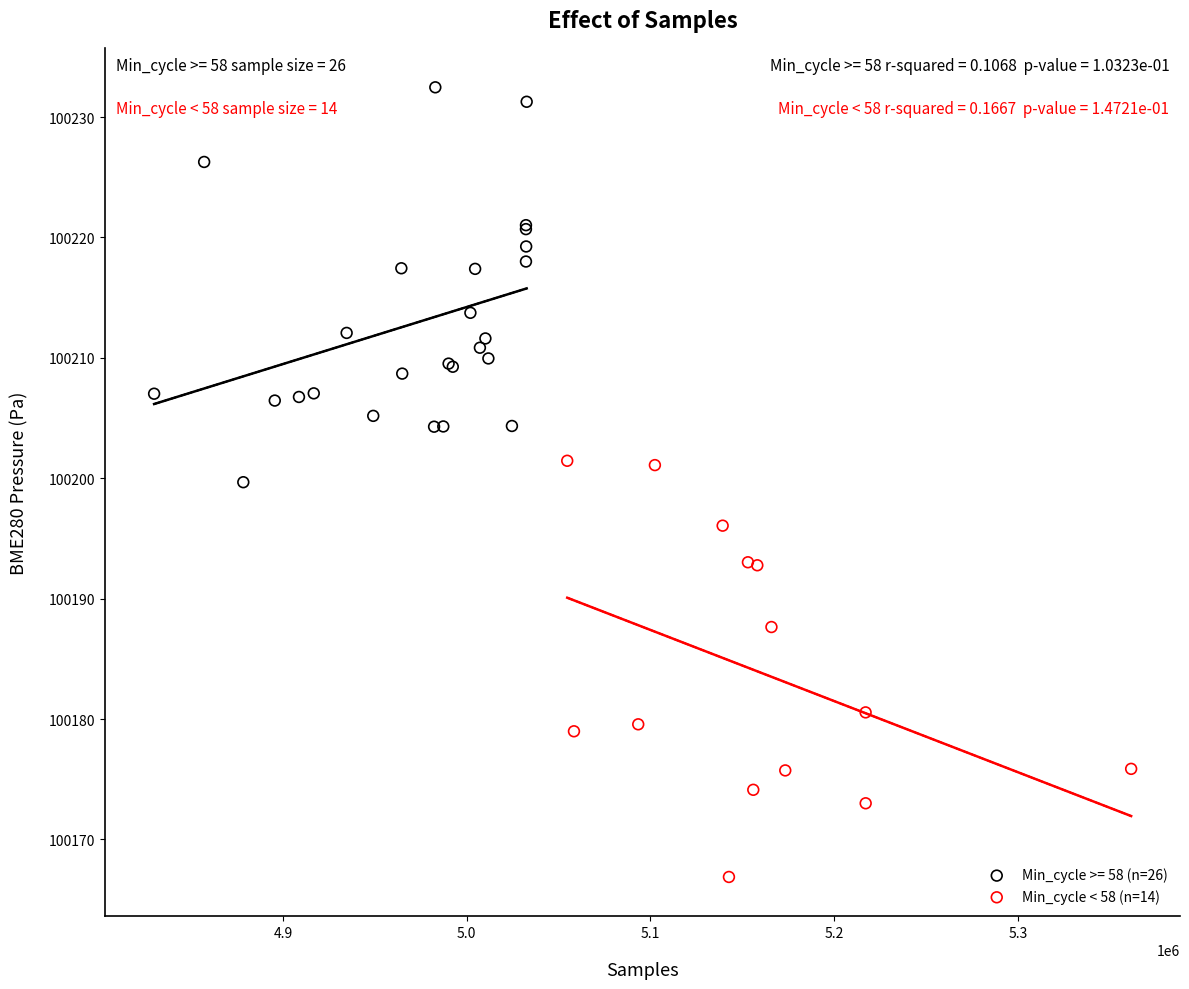

Which series reaches the minimum Y coordinate?

Min_cycle < 58 (n=14)